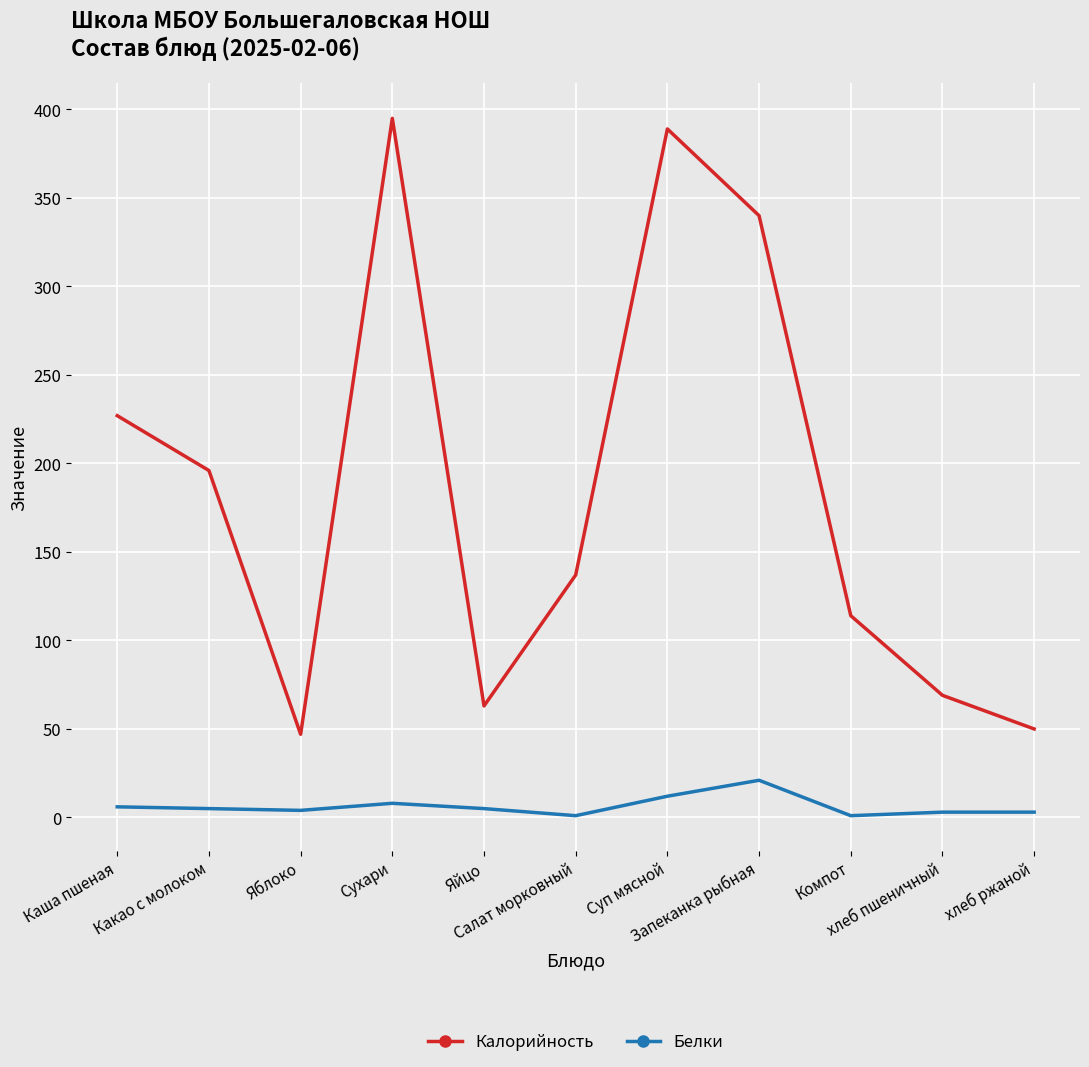

What is the difference between the Калорийность values at хлеб пшеничный and Сухари?

326